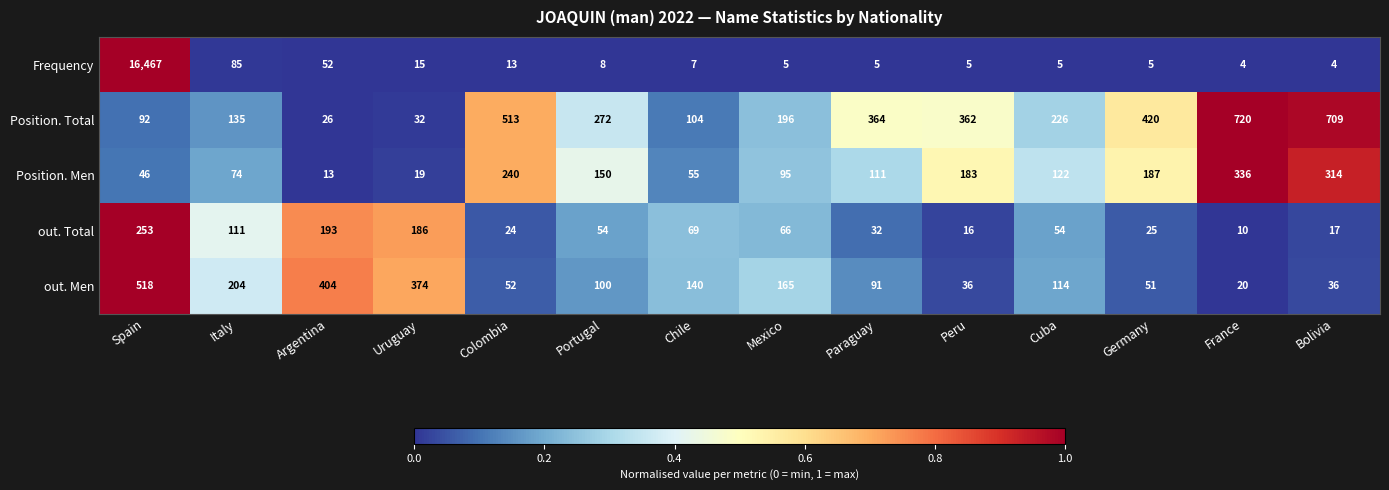

How many data points in Position. Men are less than 122?

7